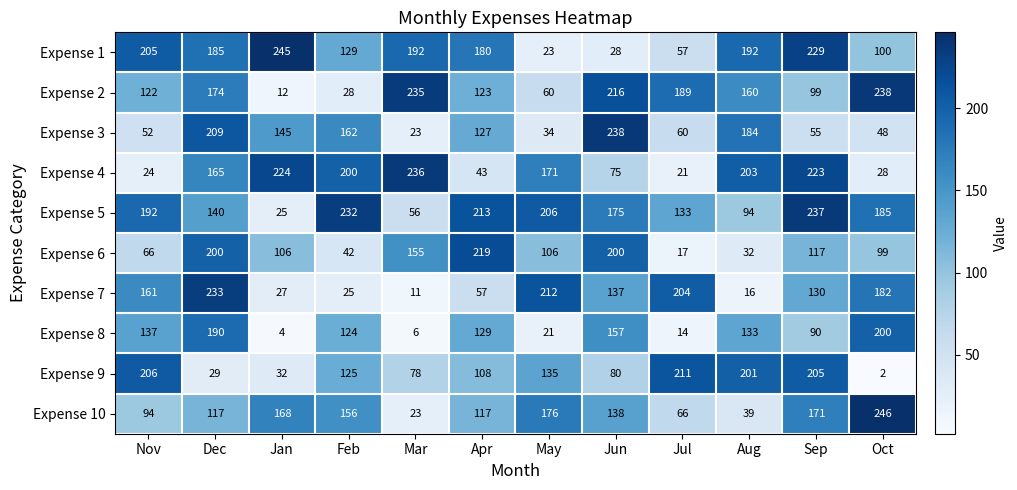

Which series changed the most between Nov and Oct?

Expense 9